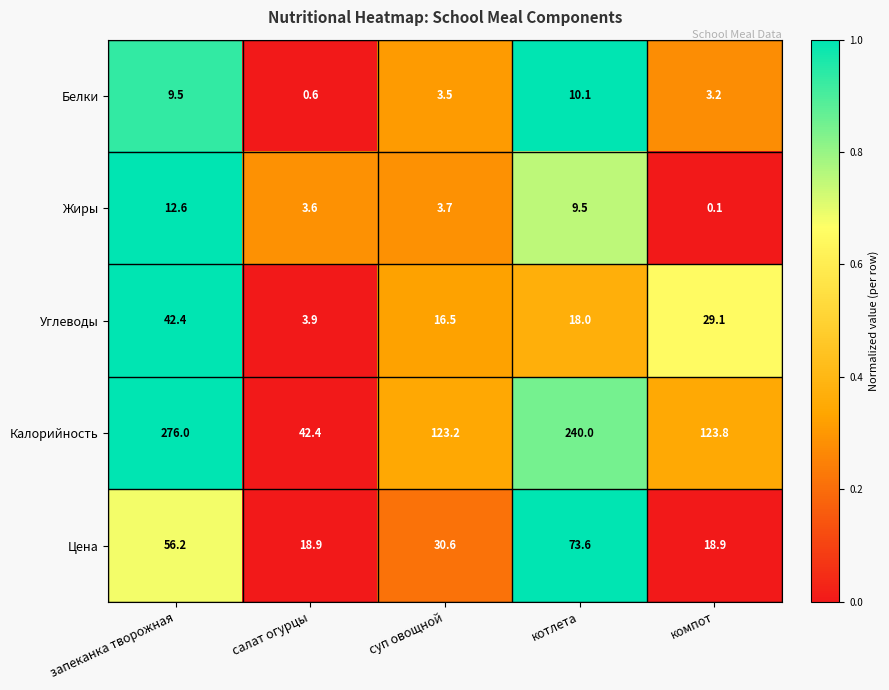

What is the total value across all series at котлета?

351.2